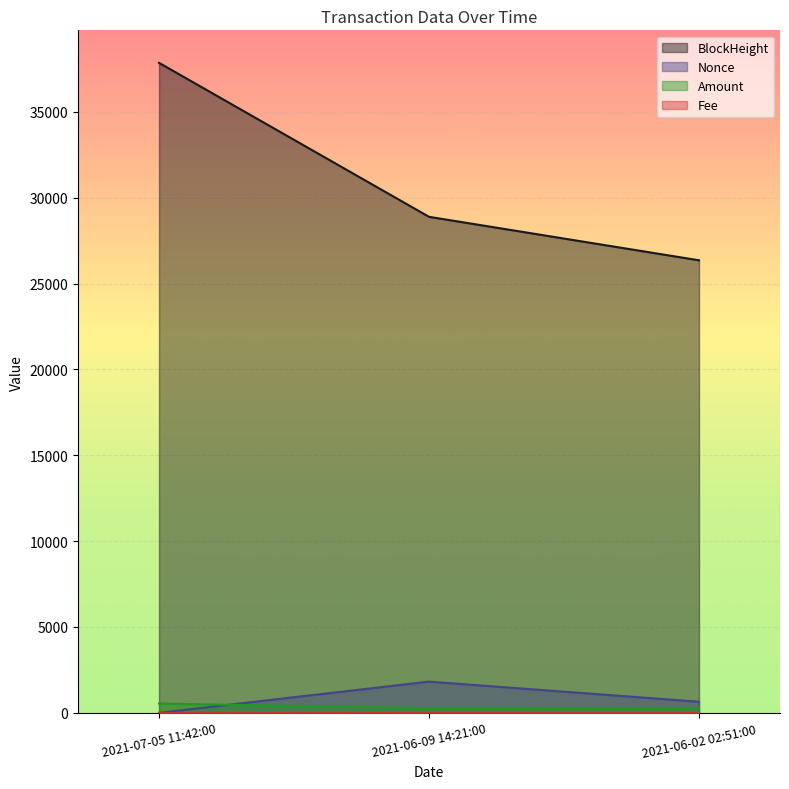

What is the sum of the Nonce values at 2021-06-09 14:21:00 and 2021-06-02 02:51:00?

2465.0